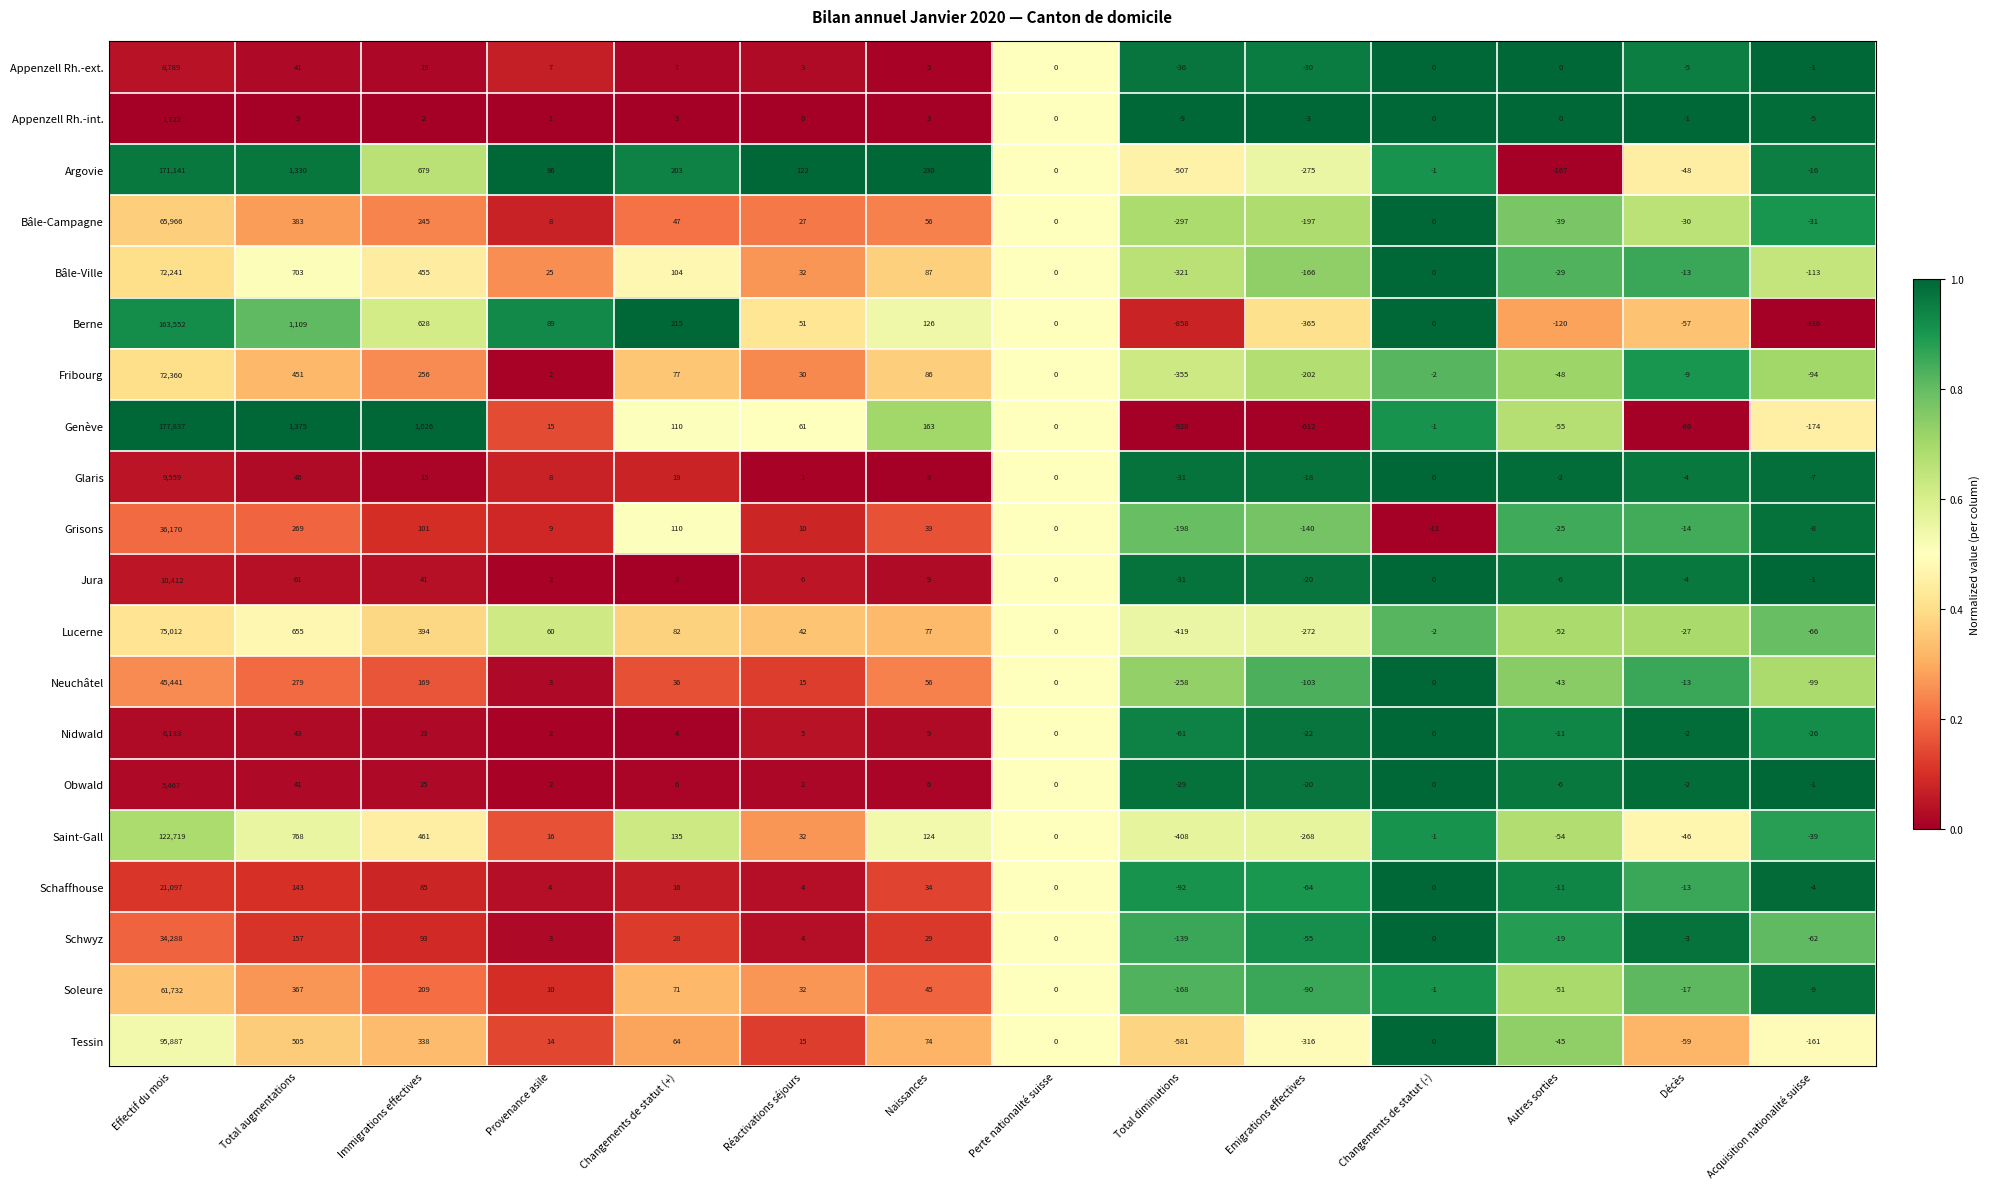

Which series changed the most between Perte nationalité suisse and Changements de statut (-)?

Grisons